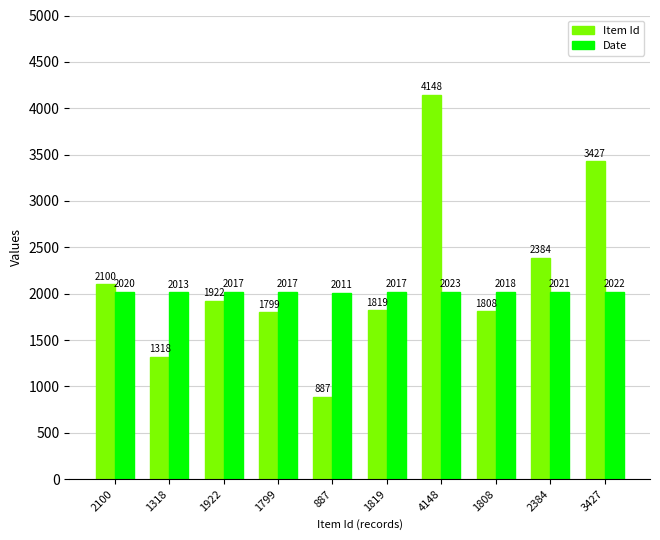

What is the value of the Date bar at the 8th from the left?

2018